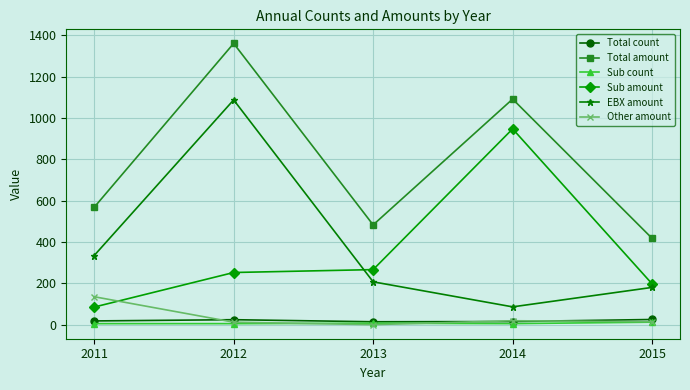

Which series has the largest total across all categories?

Total amount